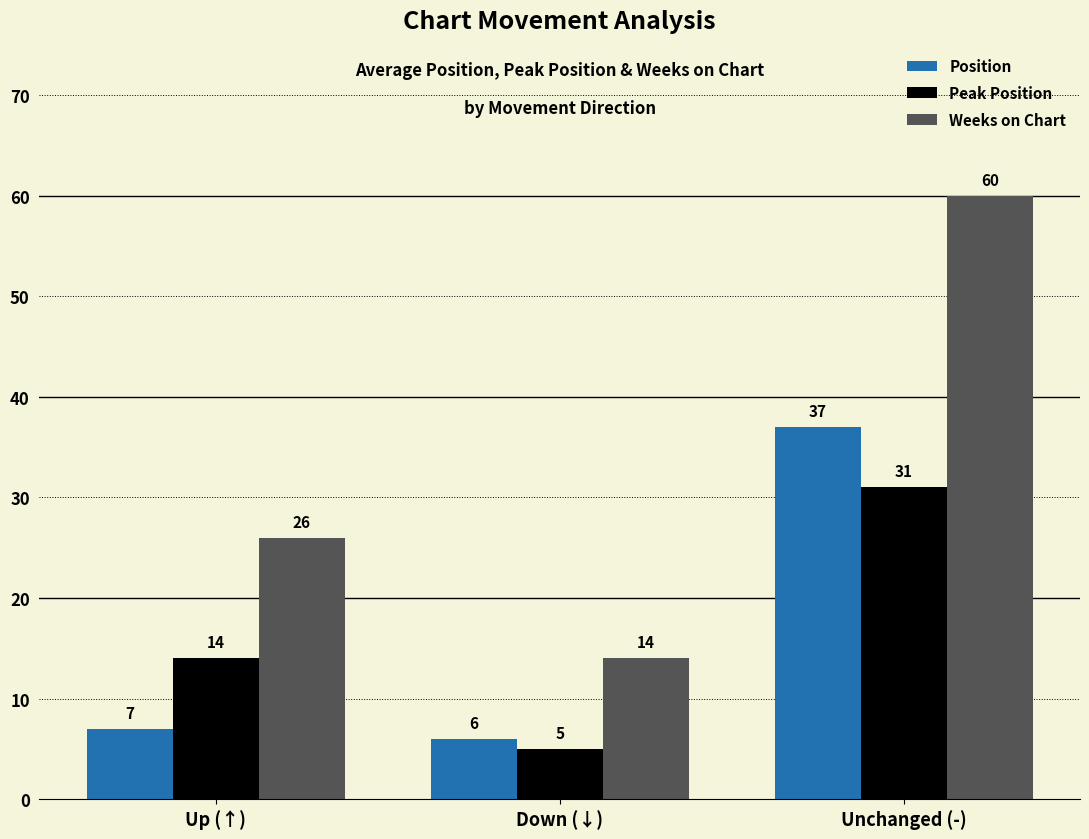

The Weeks on Chart series shows 87 at Unchanged (-). True or false?

False